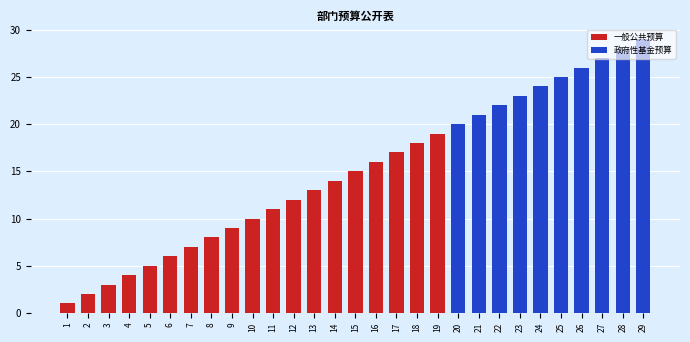

What is the value of the 17th bar from the left?

17